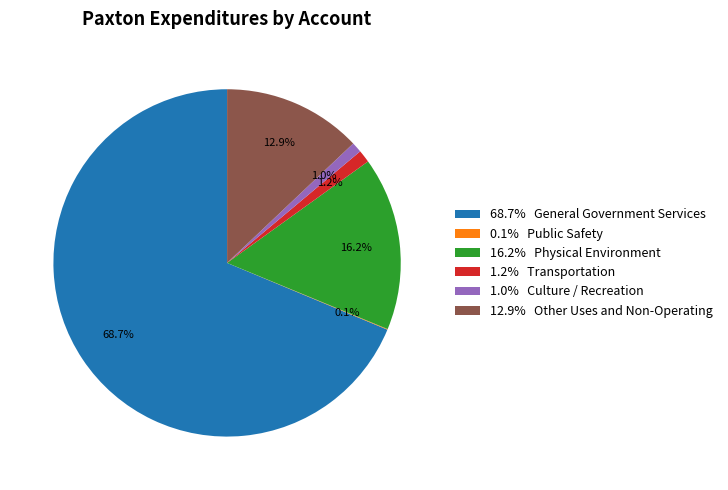

To the nearest percent, what is the average slice percentage?

17%